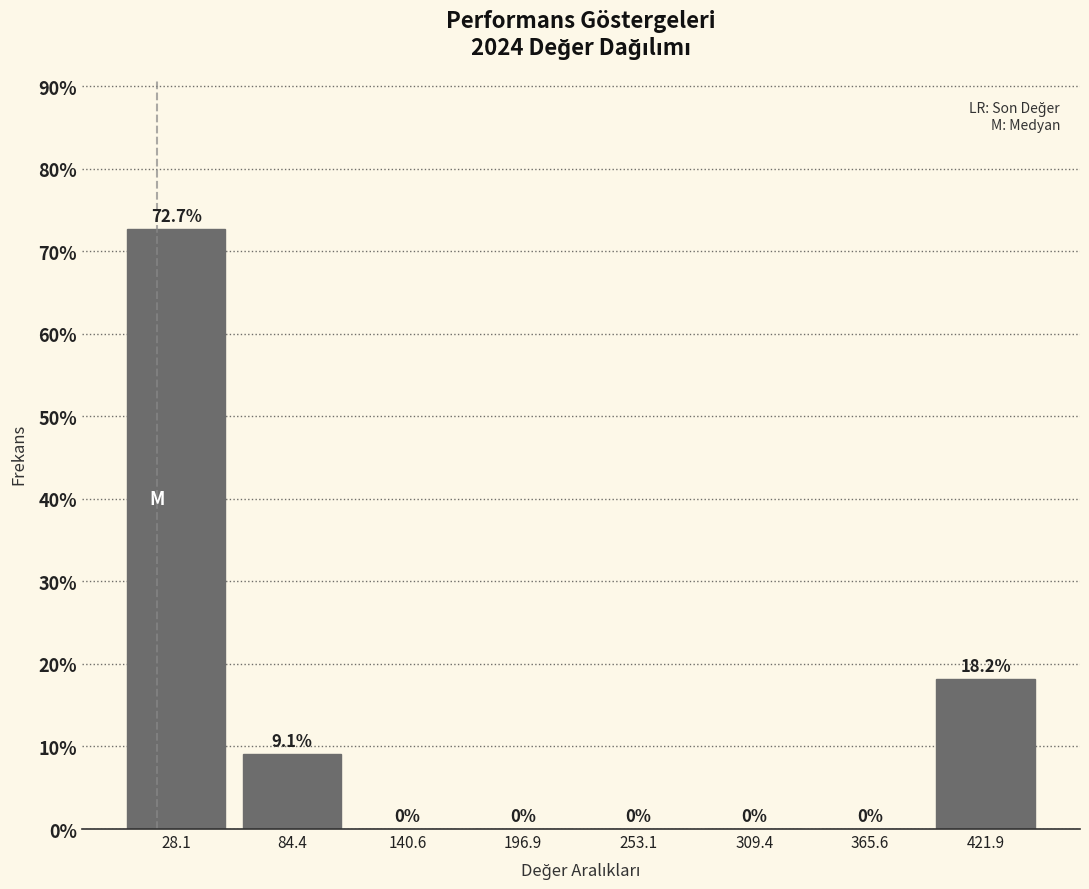

Reading left to right, list every bar in this chart as the range it spans on the x-axis followed by its height. The bar edges are not printed on the chart, so give them approximately, as read against the axis.

0 to 60: 72.7
60 to 110: 9.1
110 to 170: 0.0
170 to 230: 0.0
230 to 280: 0.0
280 to 340: 0.0
340 to 390: 0.0
390 to 450: 18.2